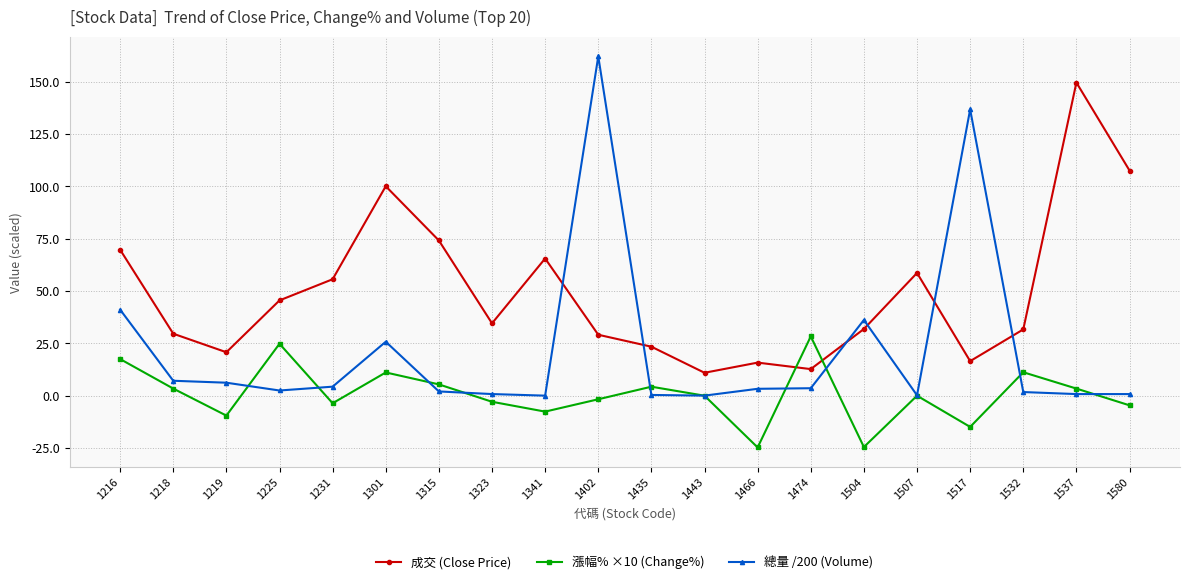

How many lines are shown in the chart?

3